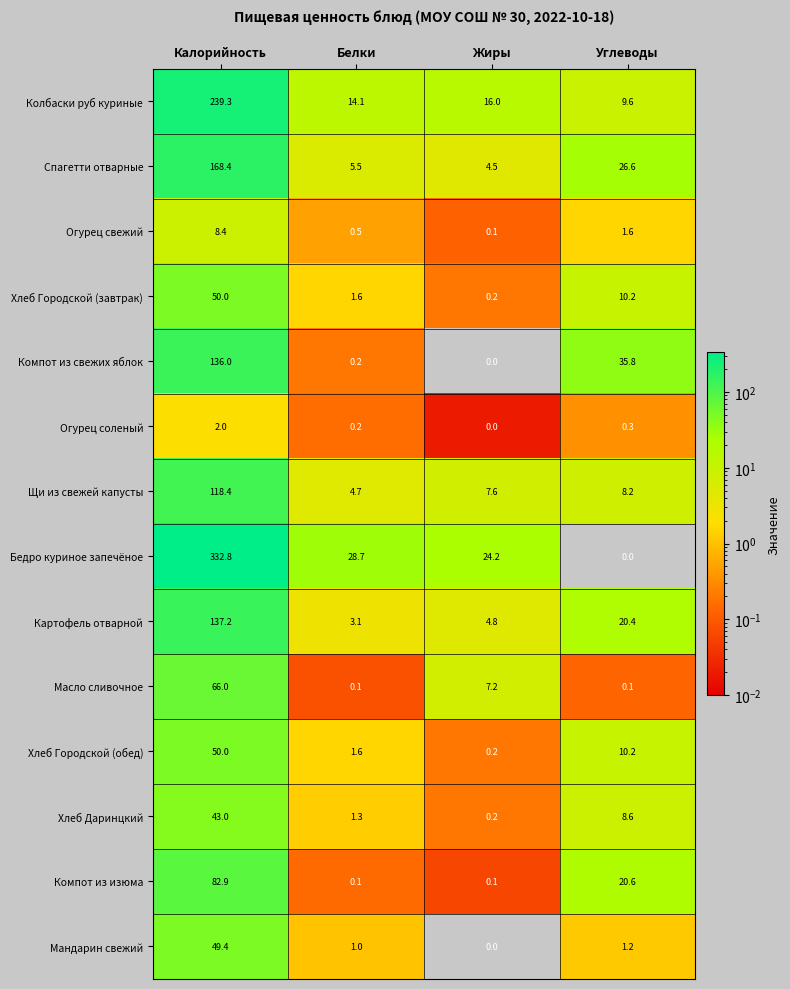

List the labels in order of Компот из свежих яблок value, smallest first.

Жиры, Белки, Углеводы, Калорийность